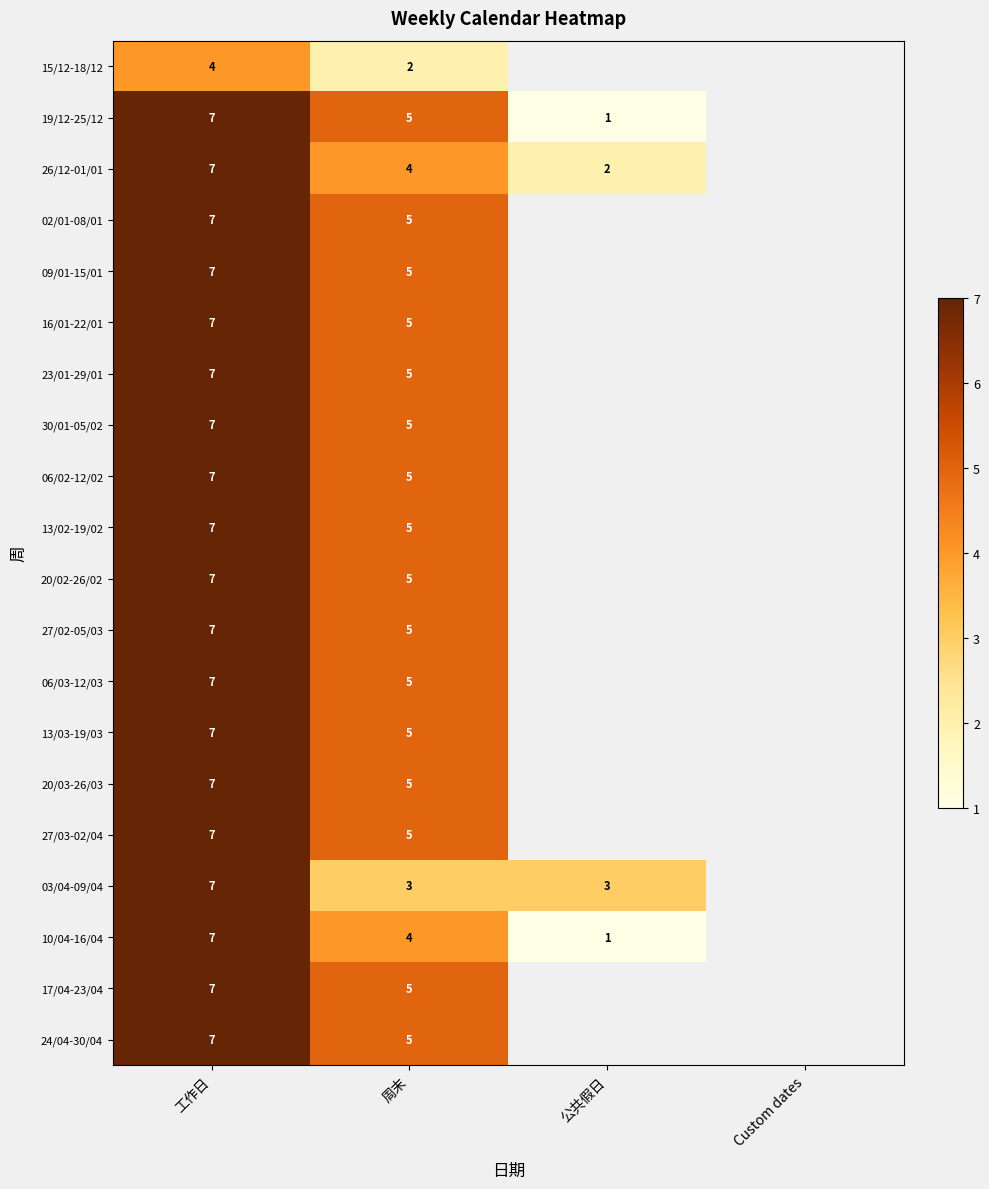

What is the difference between the 10/04-16/04 values at 工作日 and 公共假日?

6